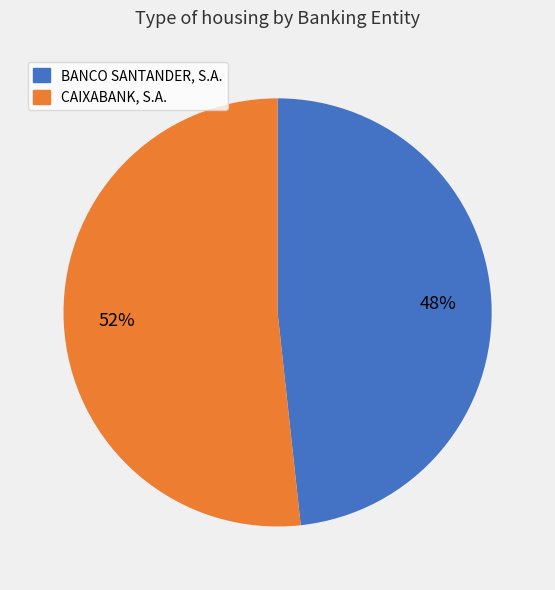

What percentage is the CAIXABANK, S.A. slice, to the nearest percent?

52%